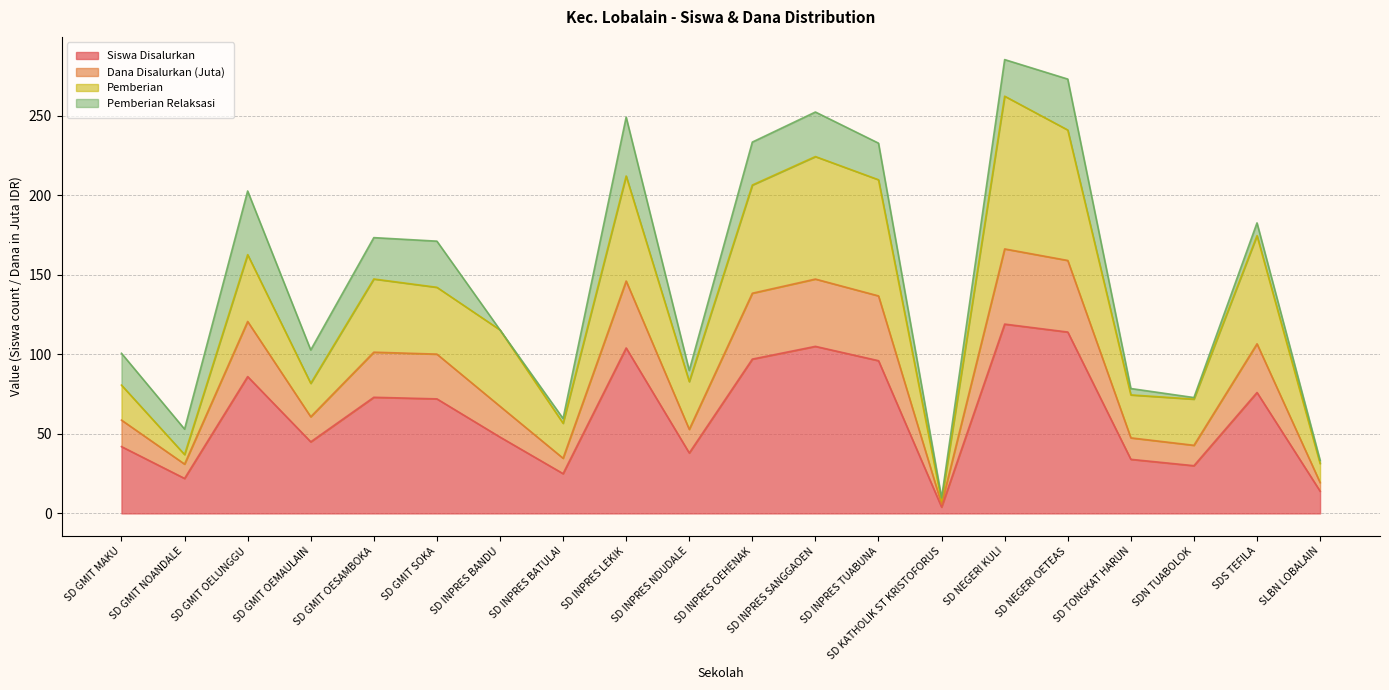

The value of Dana Disalurkan (Juta) at SD NEGERI KULI is 47.5. True or false?

False